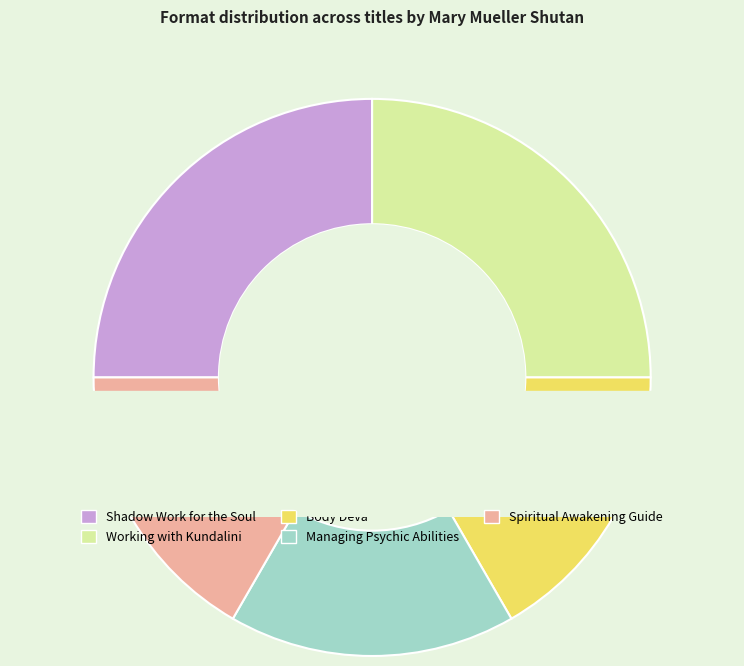

Which slice is the smallest?

Body Deva